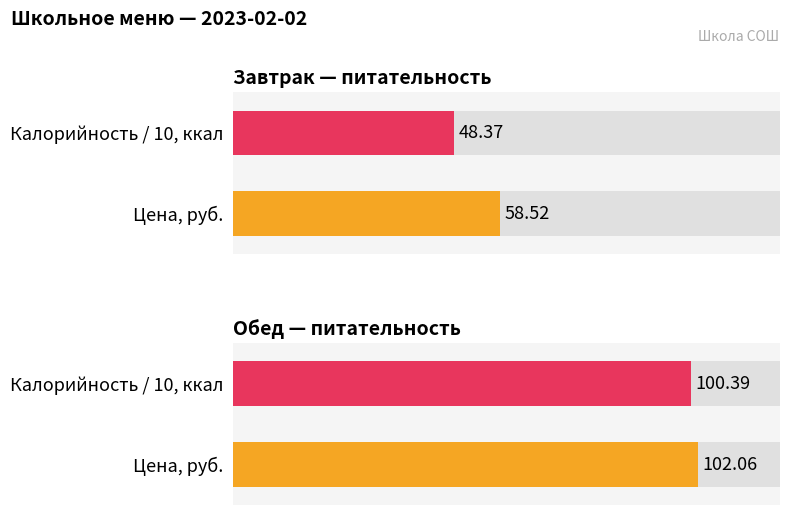

Count the number of data series in this chart.

4